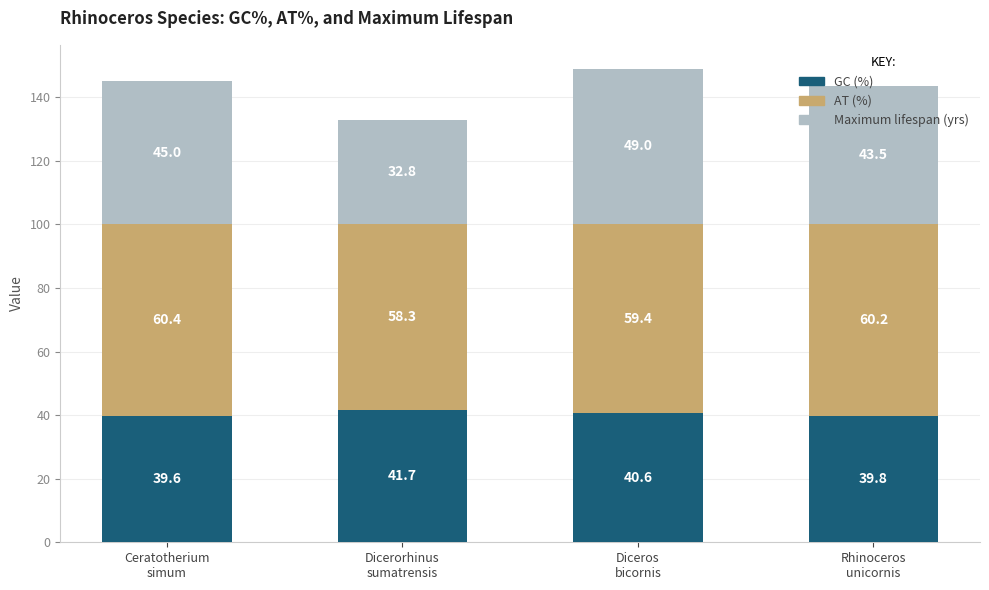

Count the GC (%) values in the range 39 to 41.

3